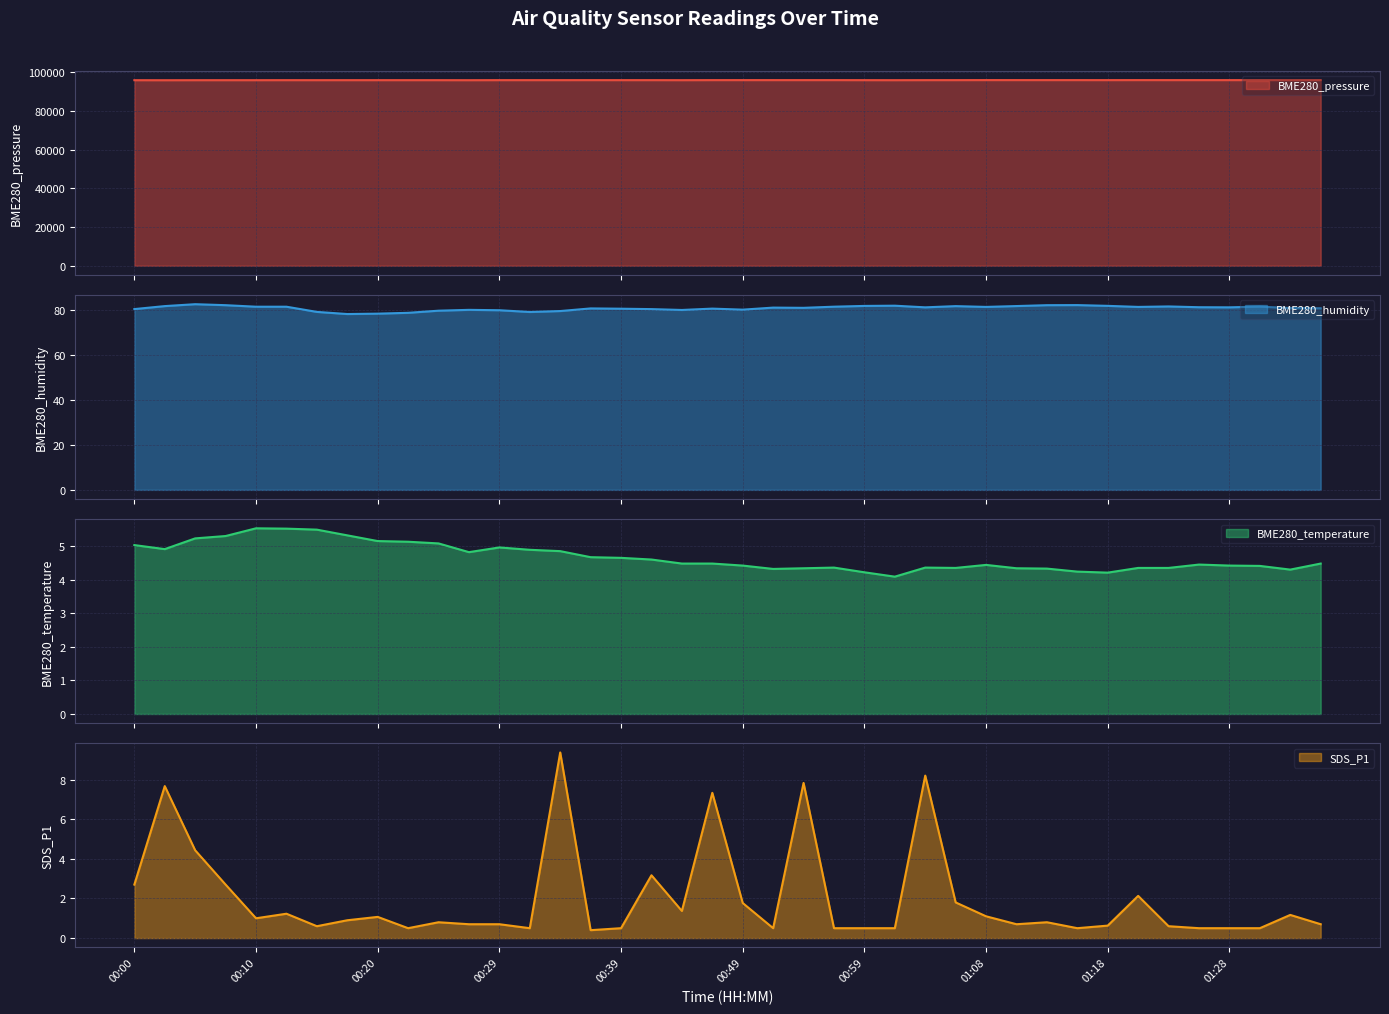

Which series has the widest spread of values?

BME280_pressure